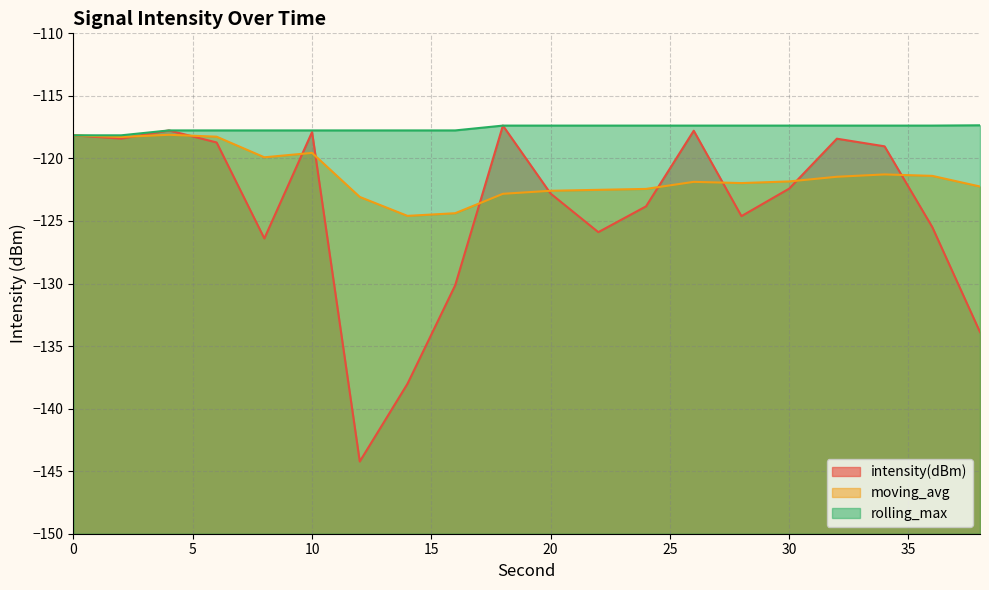

List the labels in order of intensity(dBm) value, smallest first.

12, 14, 38, 16, 8, 22, 36, 28, 24, 20, 30, 34, 6, 32, 2, 0, 10, 26, 4, 18